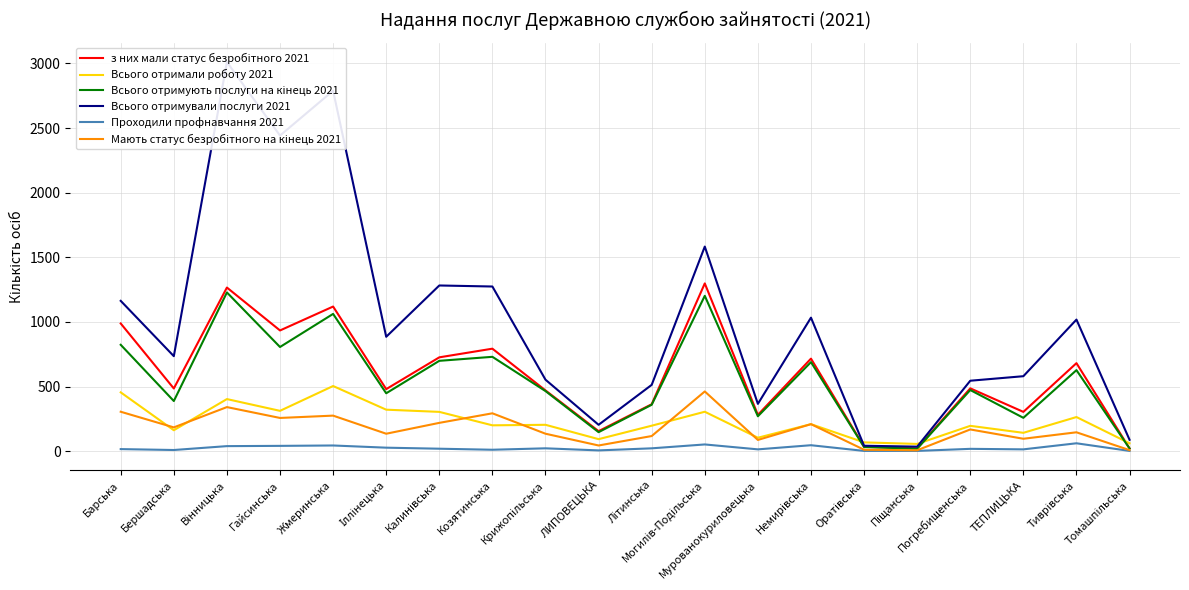

True or false: Проходили профнавчання 2021 and Всього отримали роботу 2021 cross at least once.

False